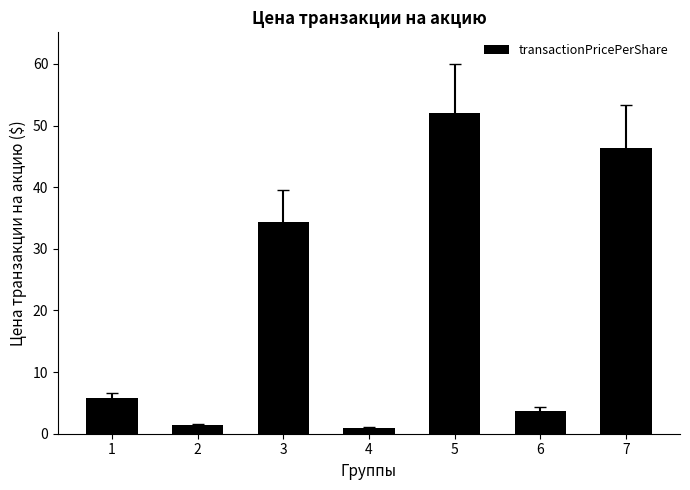

What is the average value?

20.7